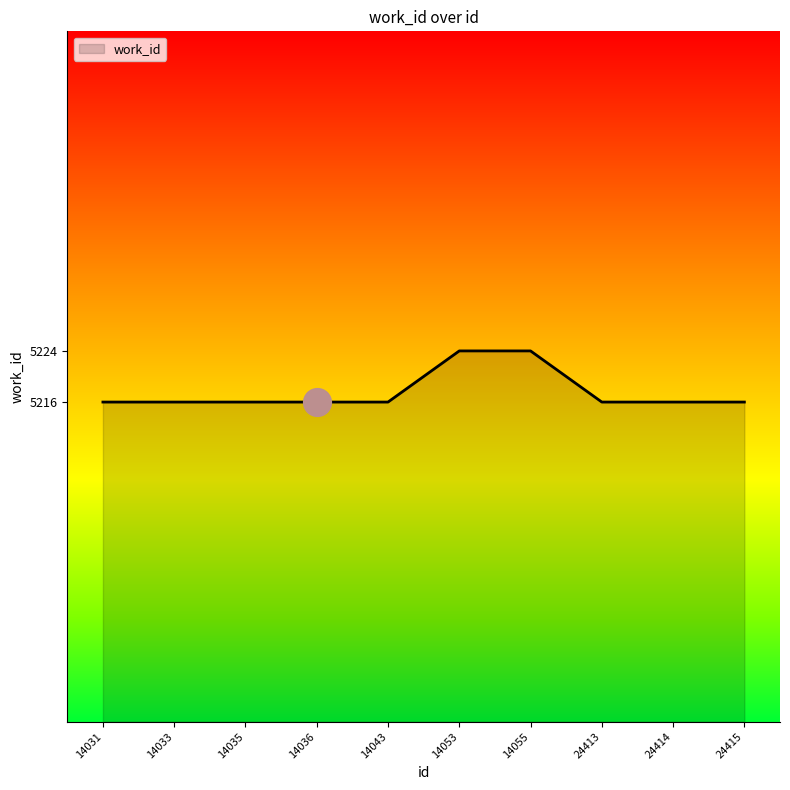

What is the ratio of the value at 24415 to the value at 14035?

1.0